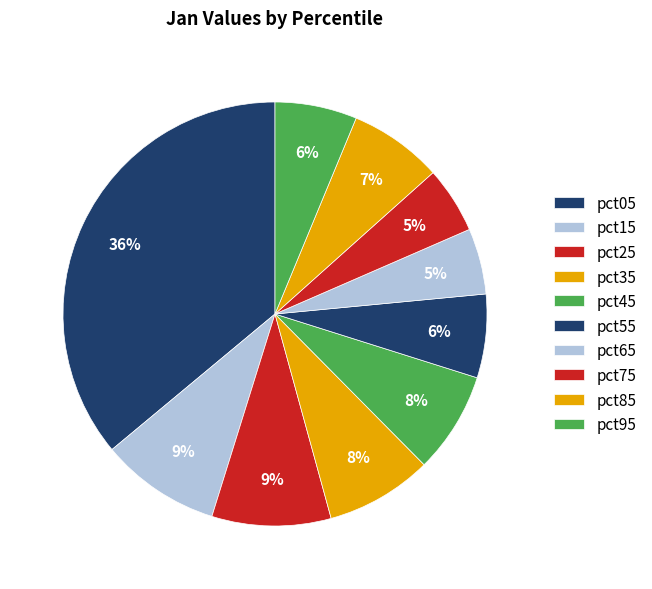

Is pct35 the majority of the pie?

No